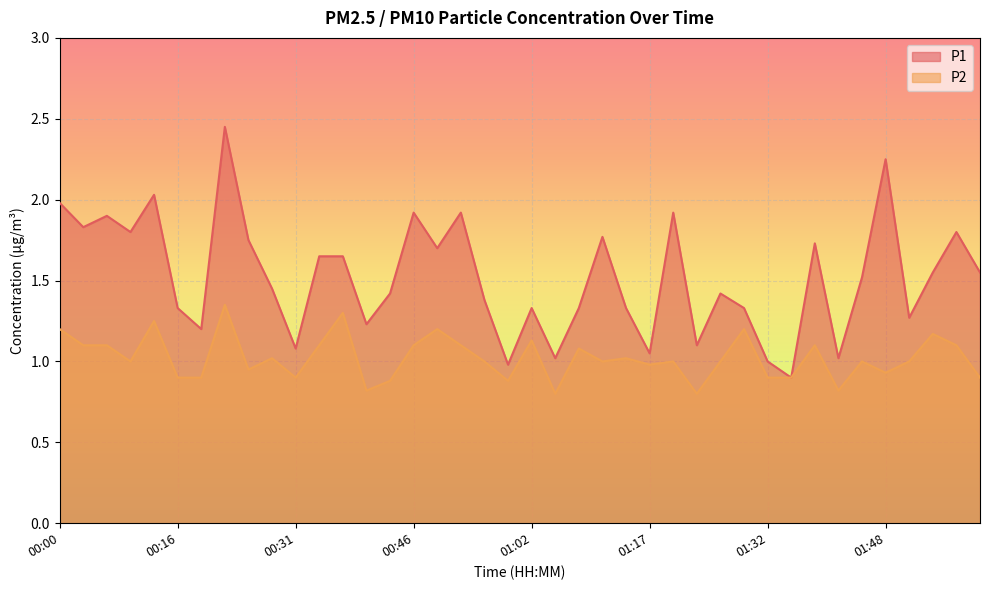

What position from the left is 01:32?

31